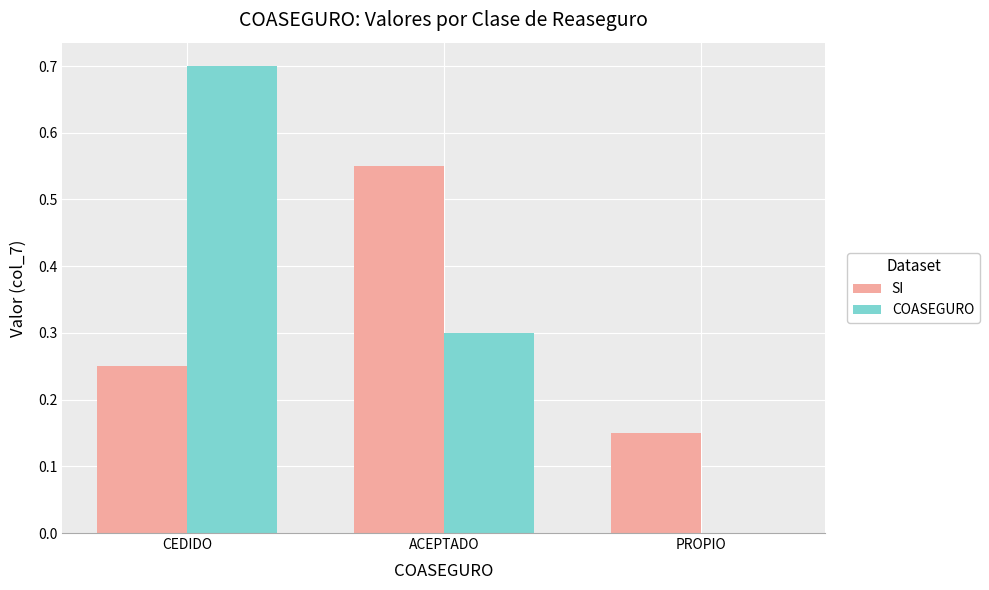

Count the SI values in the range 0 to 1.

3